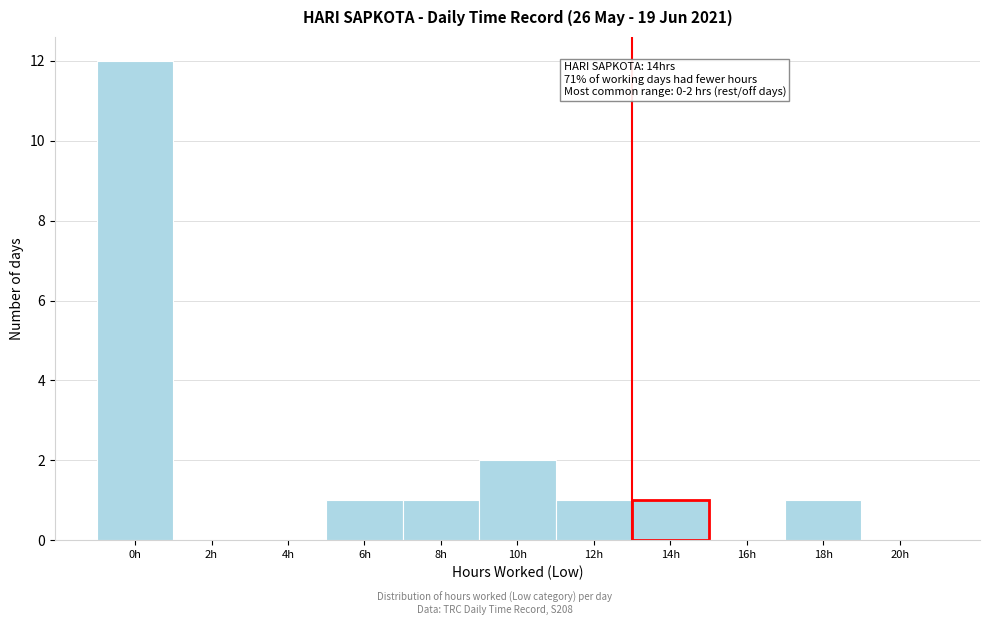

Reading left to right, list all the values displayed in this chart.

0h=12	2h=0	4h=0	6h=1	8h=1	10h=2	12h=1	14h=1	16h=0	18h=1	20h=0